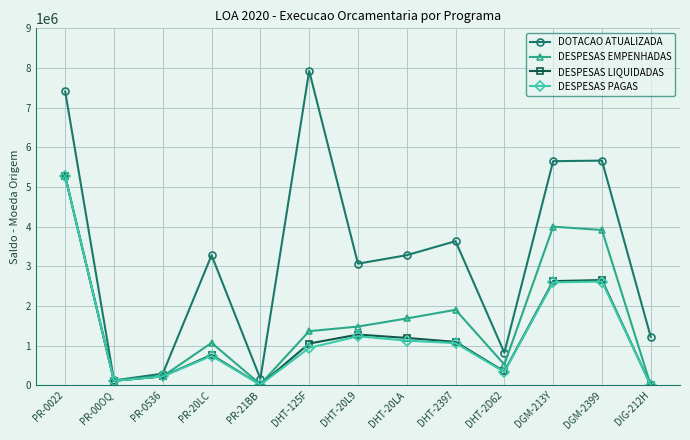

What is the value of the DOTACAO ATUALIZADA point at the 13th from the left?

1218532.0